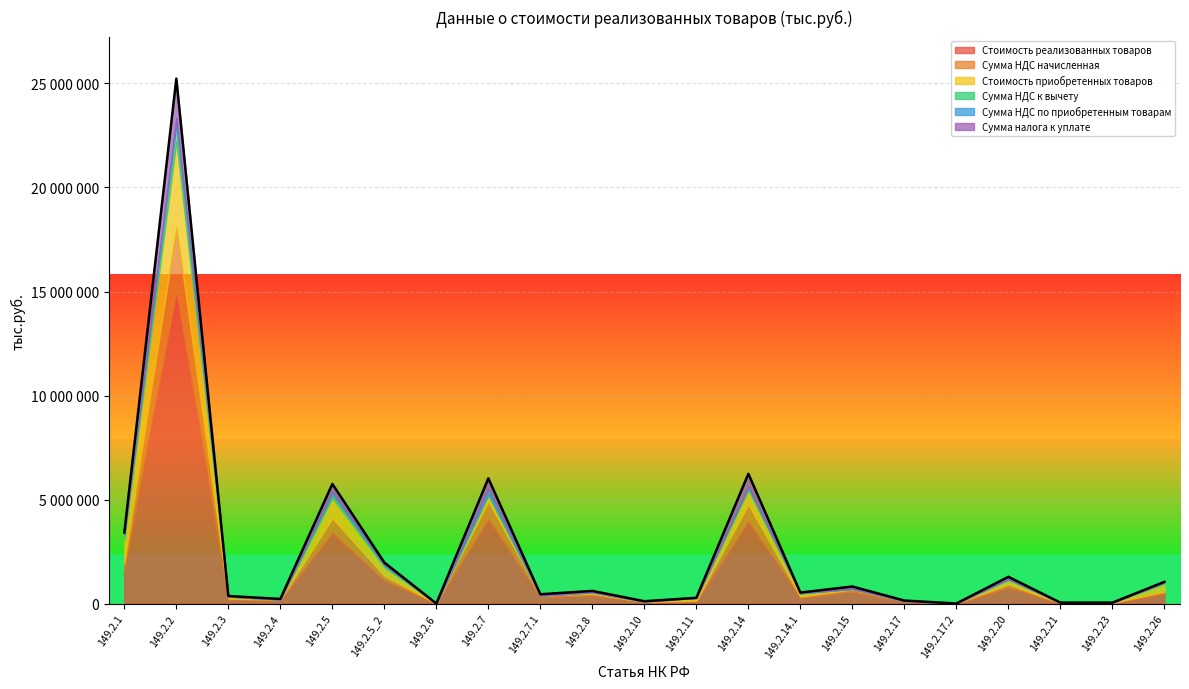

What are all the series names shown in the legend?

Стоимость реализованных товаров, Сумма НДС начисленная, Стоимость приобретенных товаров, Сумма НДС к вычету, Сумма НДС по приобретенным товарам, Сумма налога к уплате